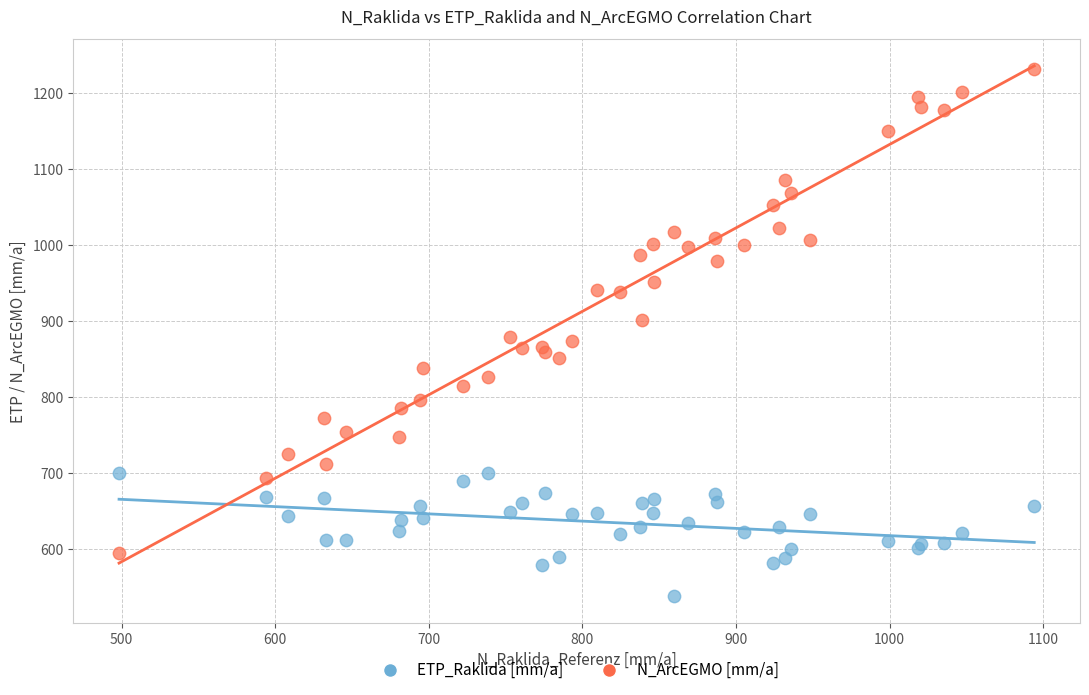

In the N_ArcEGMO [mm/a] series, what Y value is closest to 913?

901.1